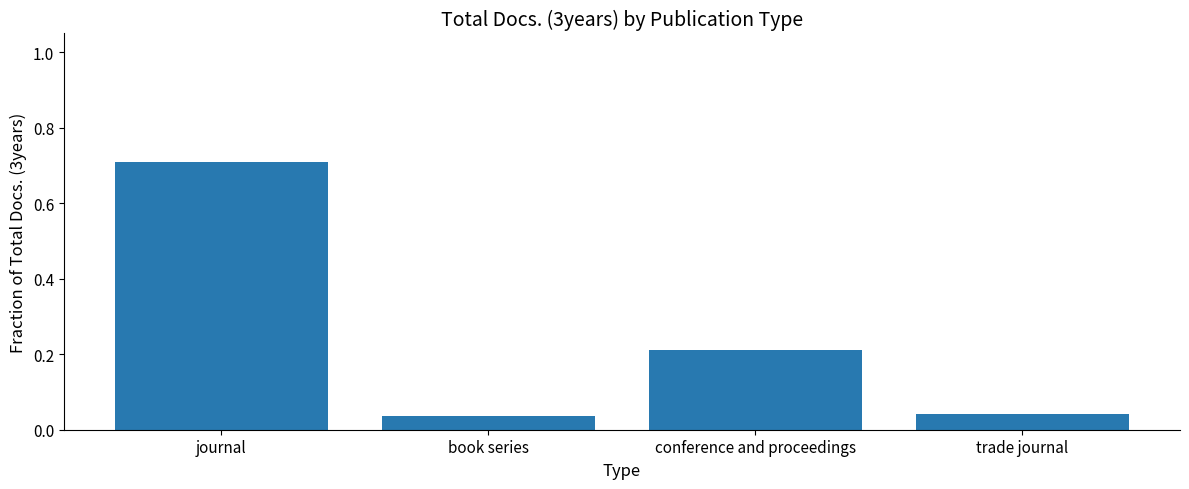

The value at journal is 0.7. True or false?

True